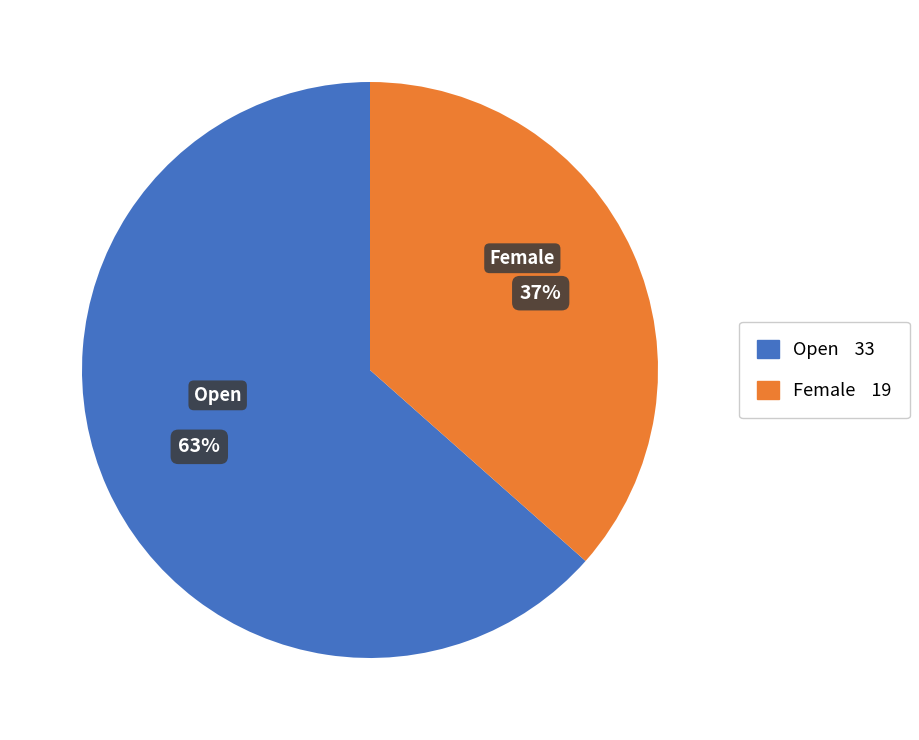

Is there a majority slice in this chart?

Yes